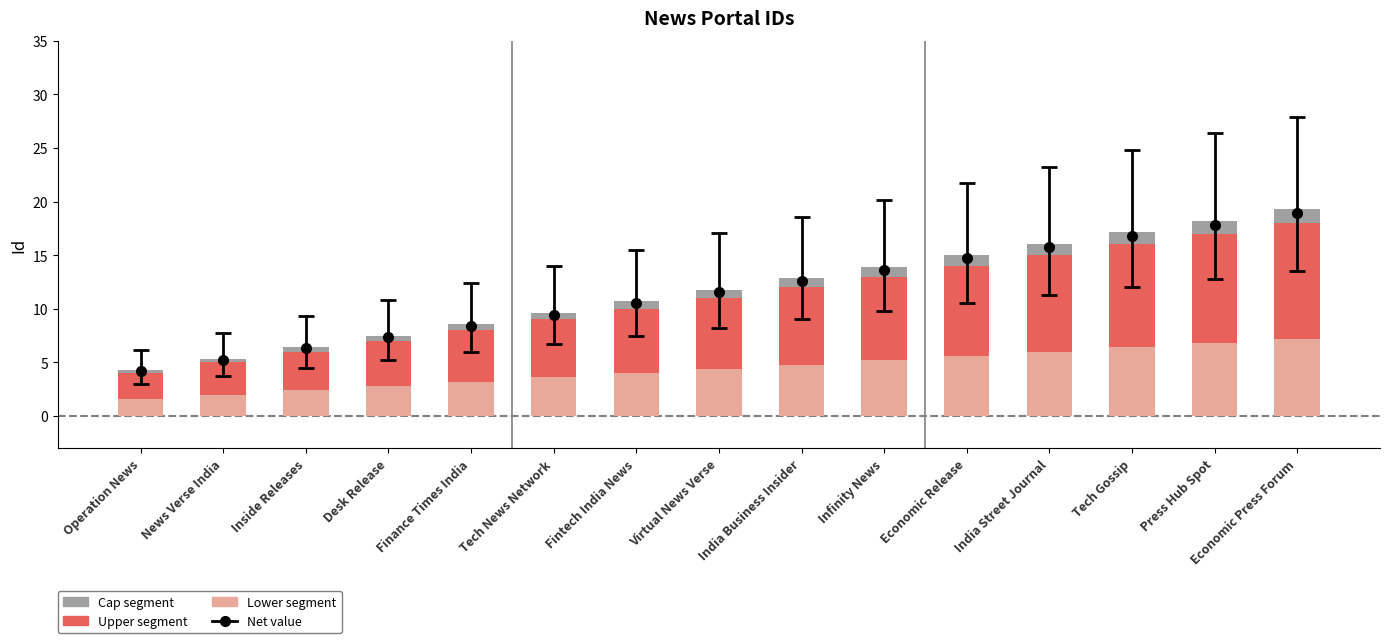

What is the sum of all Cap segment values?

11.6